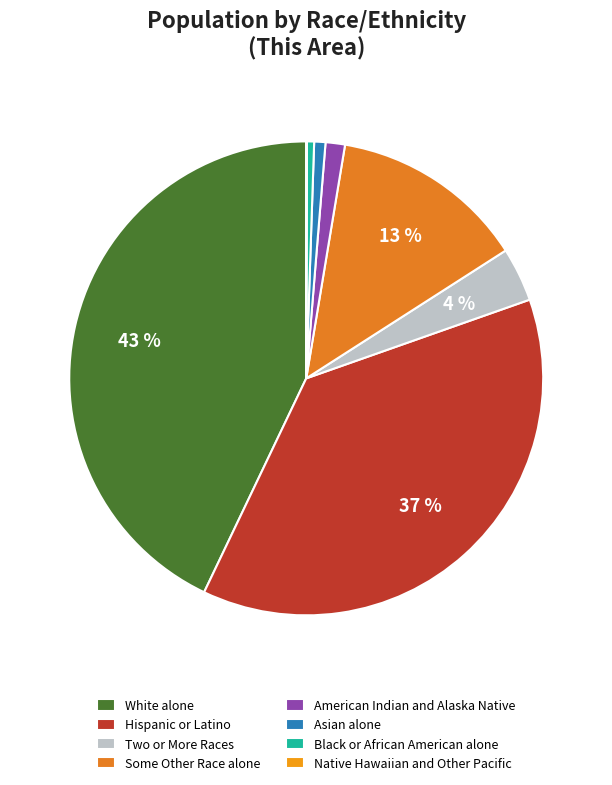

Is there any slice that represents more than half of the pie?

No